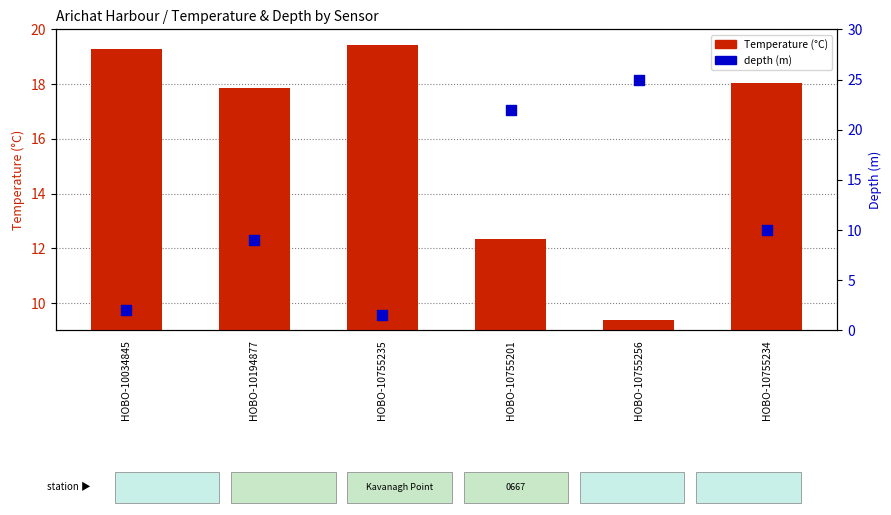

Which series has the largest Y range (max minus min)?

depth (m)